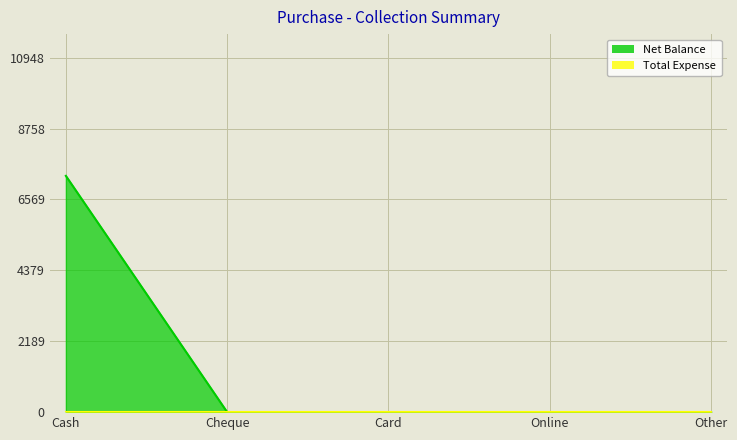

Reading left to right, extract all data points from this chart.

7299	0	0	0	0